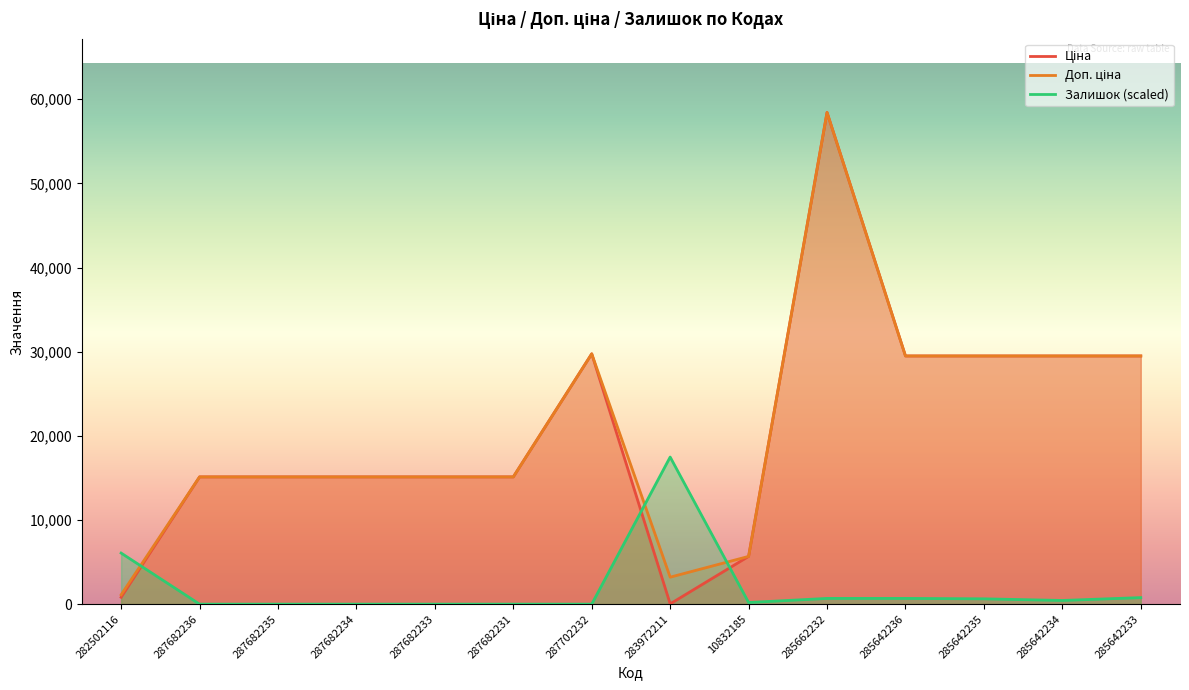

What is the difference between the highest and lowest values at 285642236?

28811.7